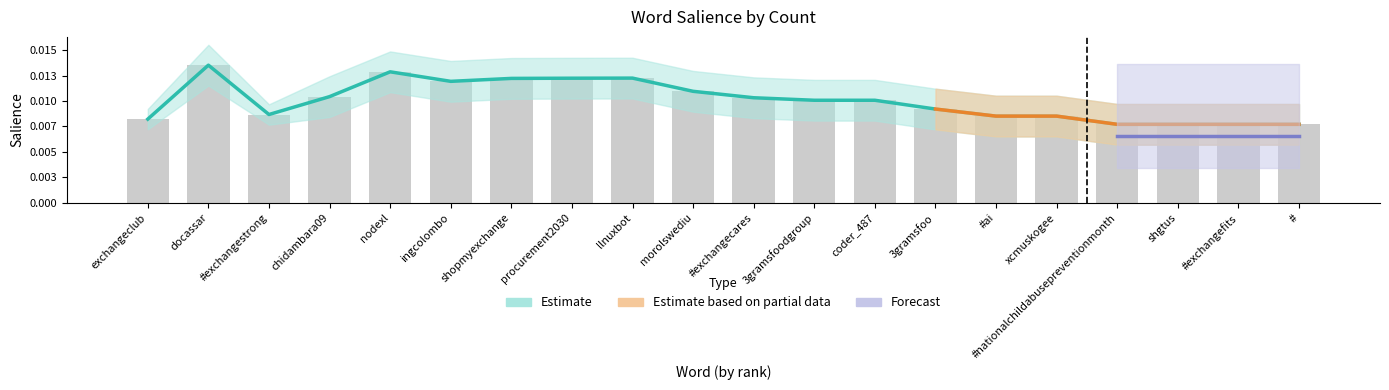

The value of Salience at shgtus is 0.0. True or false?

False